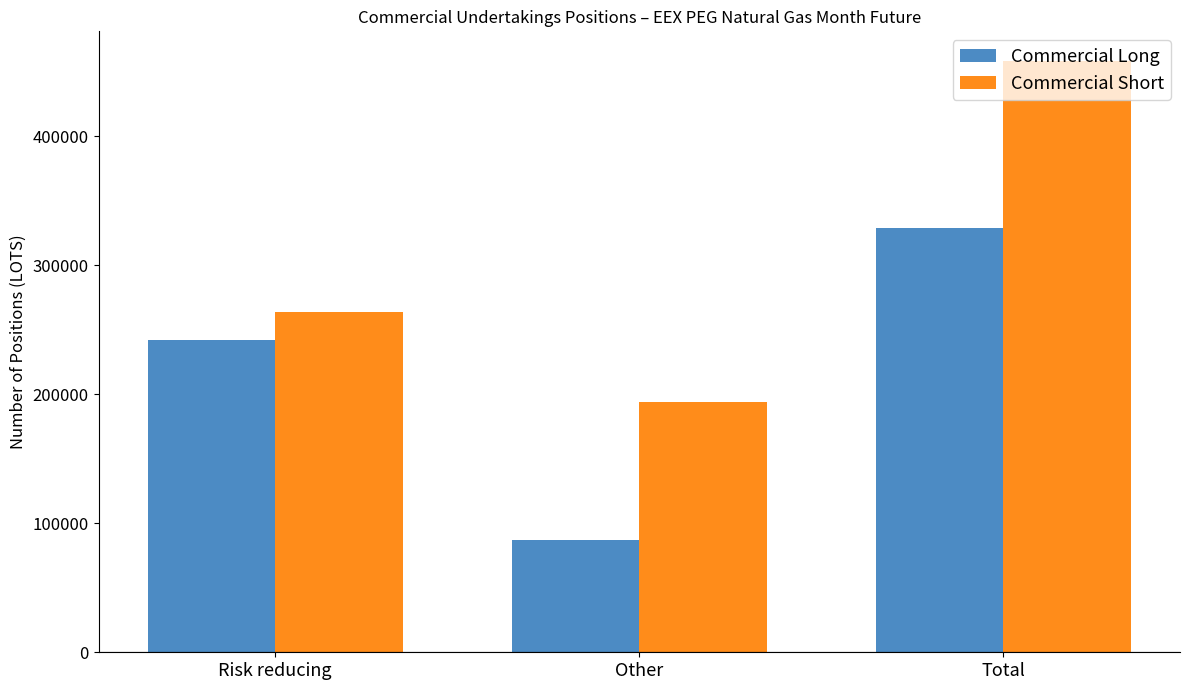

What is the average value of the Commercial Long series?

219229